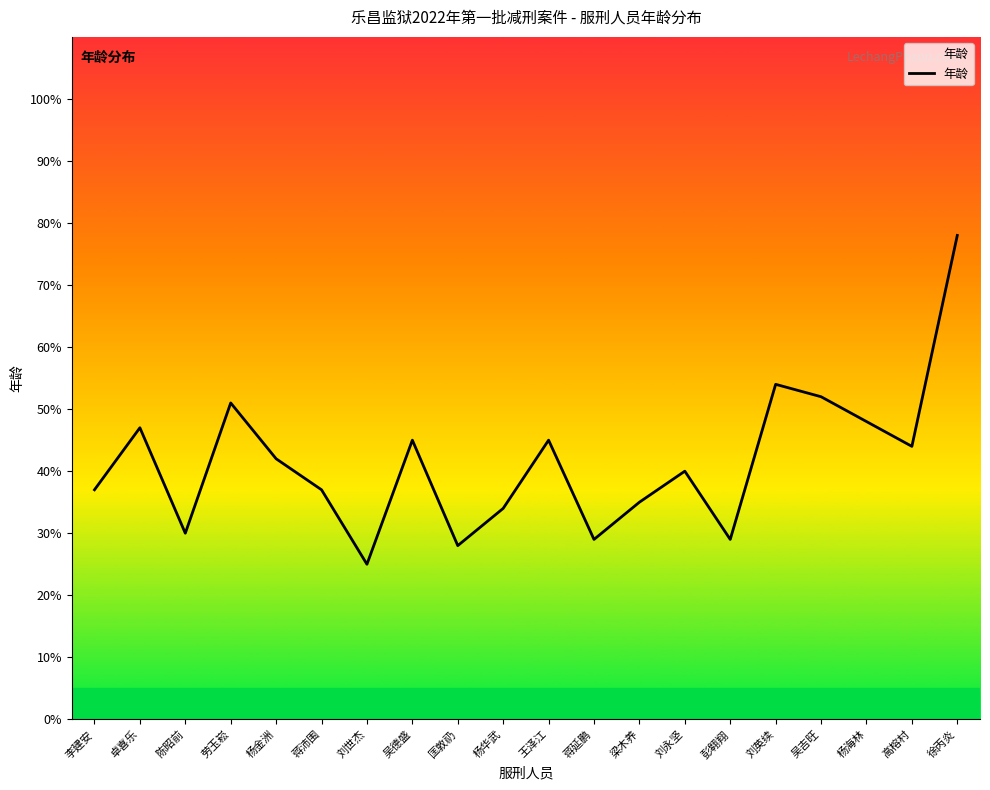

Reading left to right, list all the values displayed in this chart.

李建安=37	卓喜乐=47	陈昭前=30	劳玉崧=51	杨金洲=42	蒋沛围=37	刘世杰=25	吴德盛=45	匡敦礽=28	杨华武=34	王泽江=45	蒋延鹏=29	梁木养=35	刘永坚=40	彭翱翔=29	刘英续=54	吴吉旺=52	杨海林=48	高榕村=44	徐丙炎=78